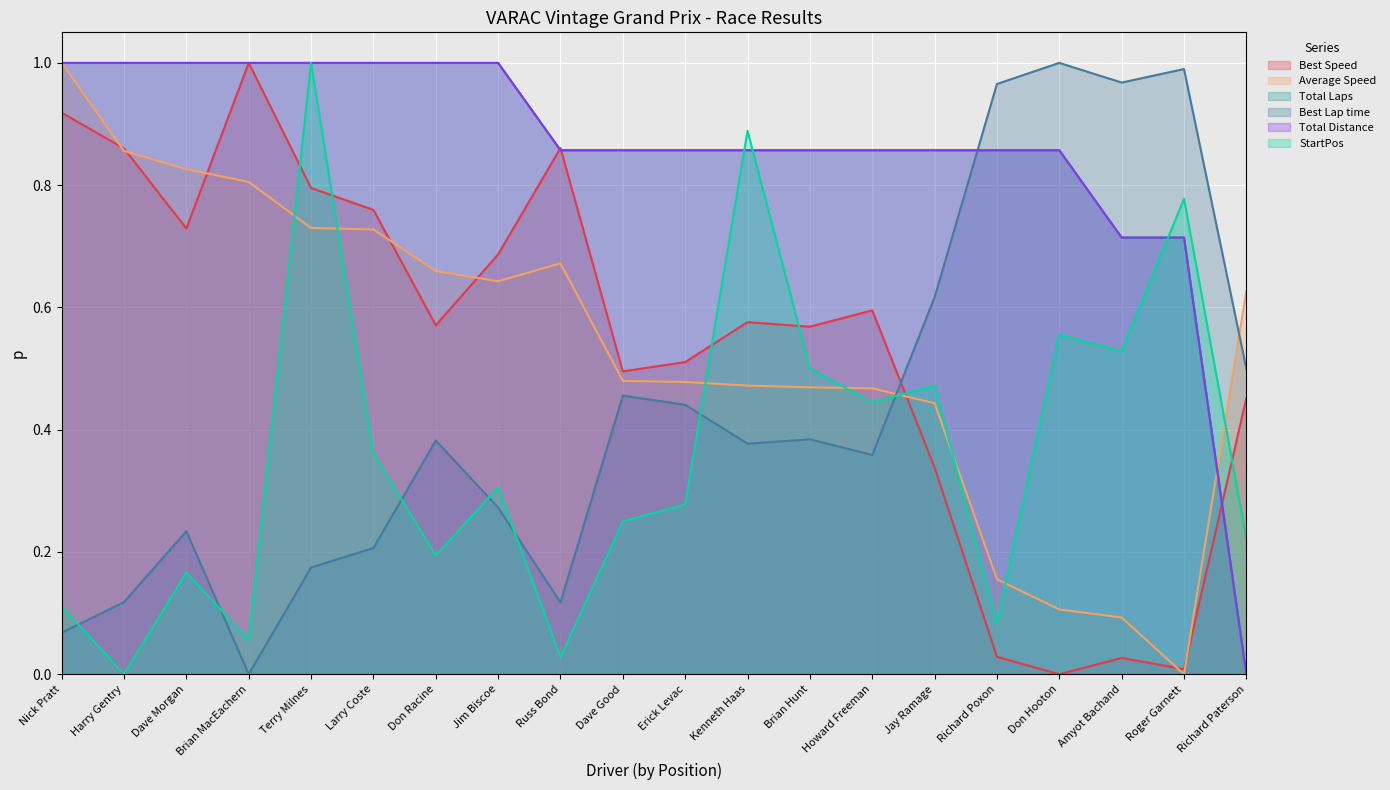

Rank the series at Larry Coste from lowest to highest value.

Best Lap time, StartPos, Average Speed, Best Speed, Total Laps, Total Distance